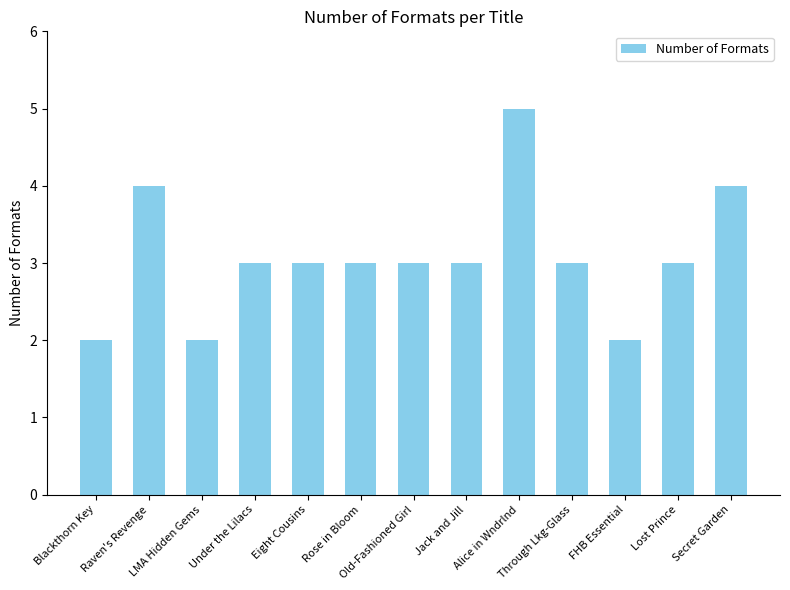

True or false: the data shows 5 at Lost Prince.

False